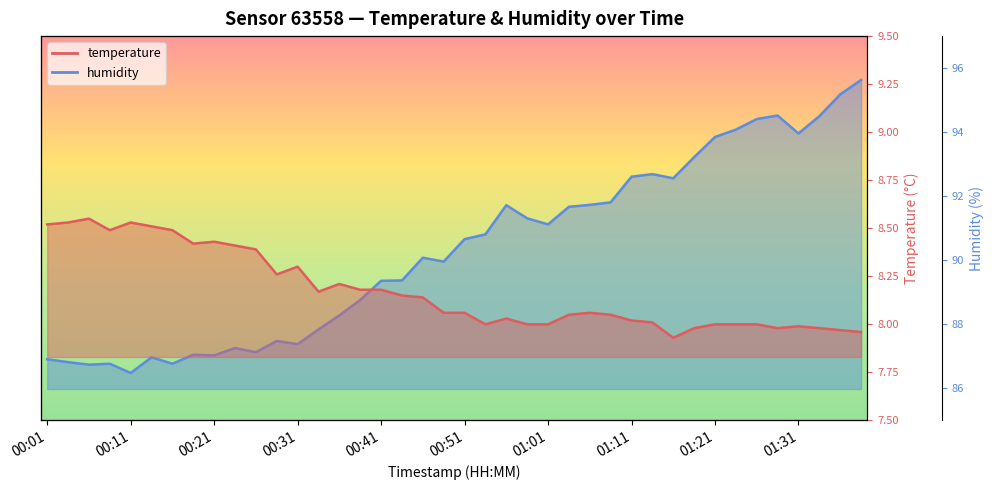

Is it true that temperature equals 8.0 at 01:31?

True